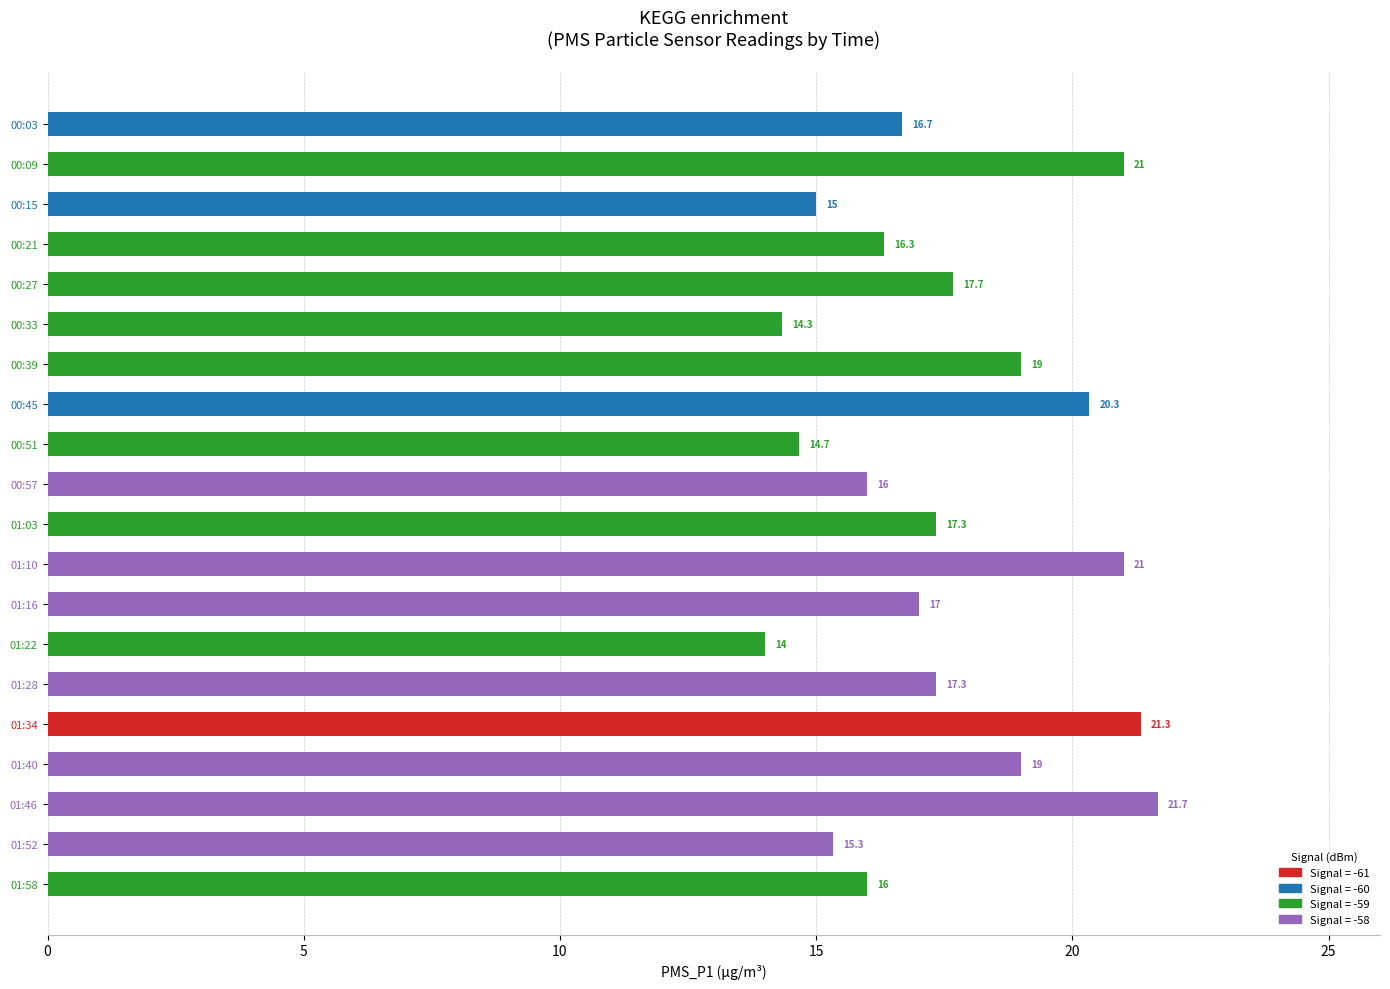

How many bars are there in total?

20